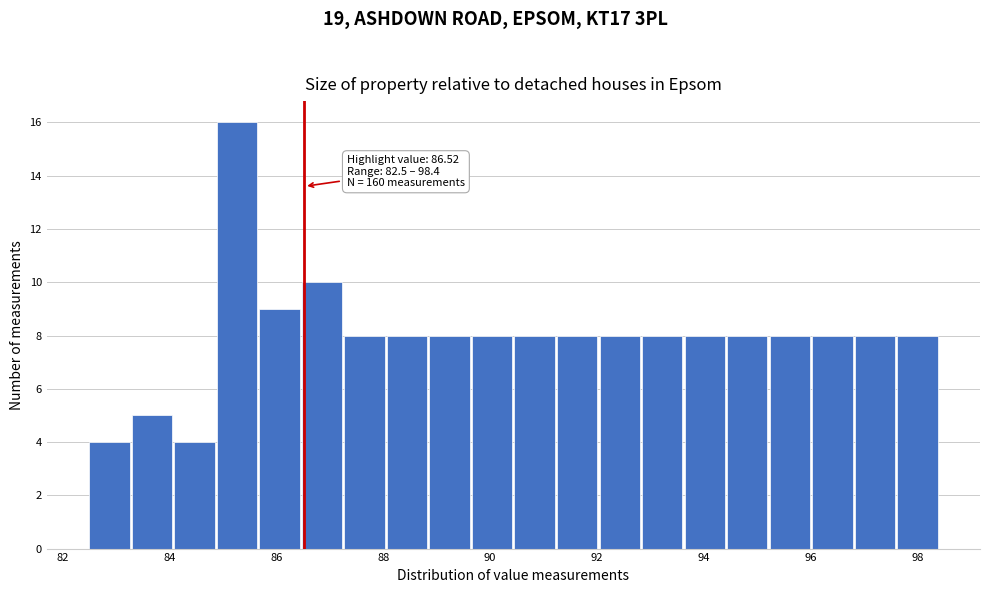

Read against the x-axis, roughly where is the centre of the tallest bar?

85.2